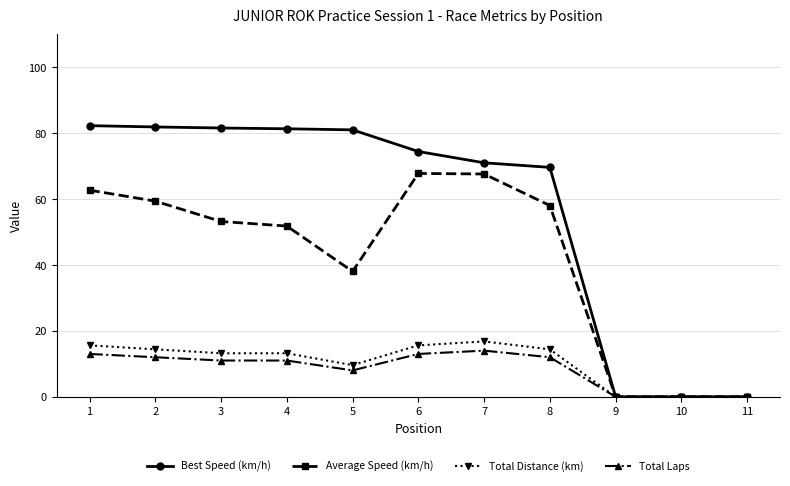

At which label does Total Laps reach its peak?

7